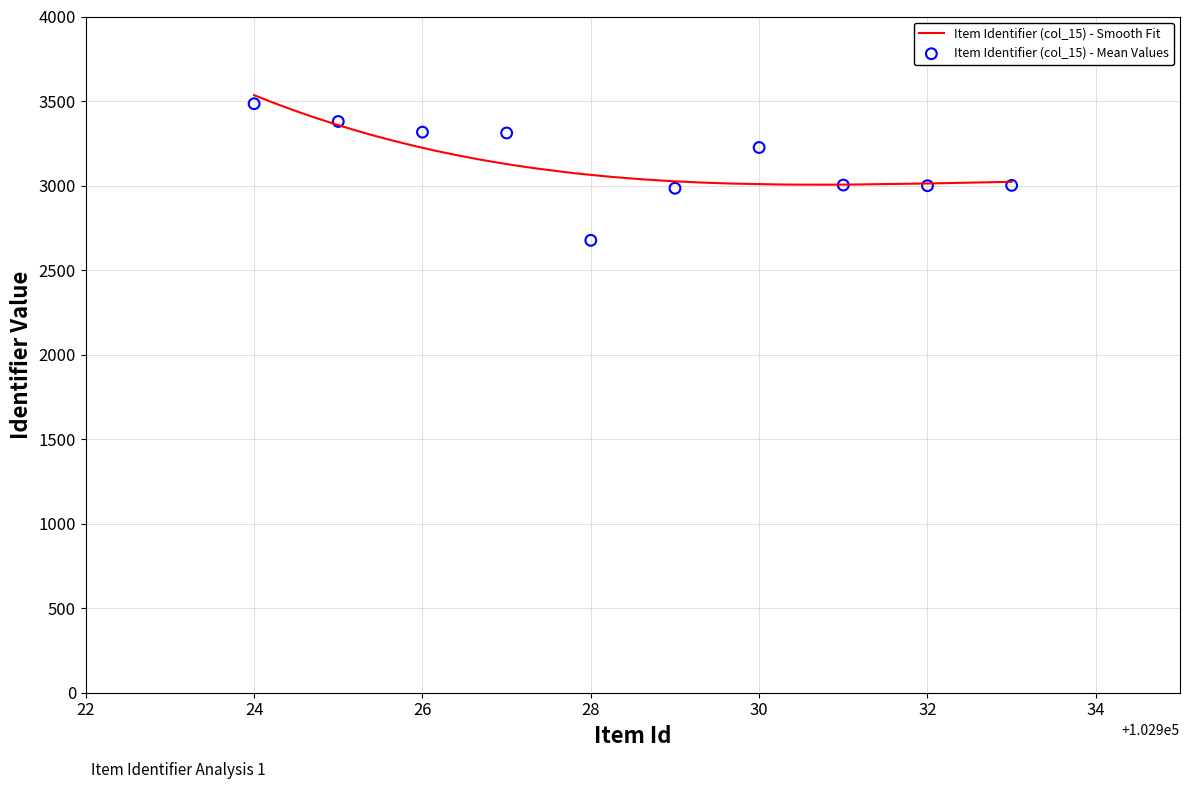

What is the change in value from 102924 to 102931?

-481